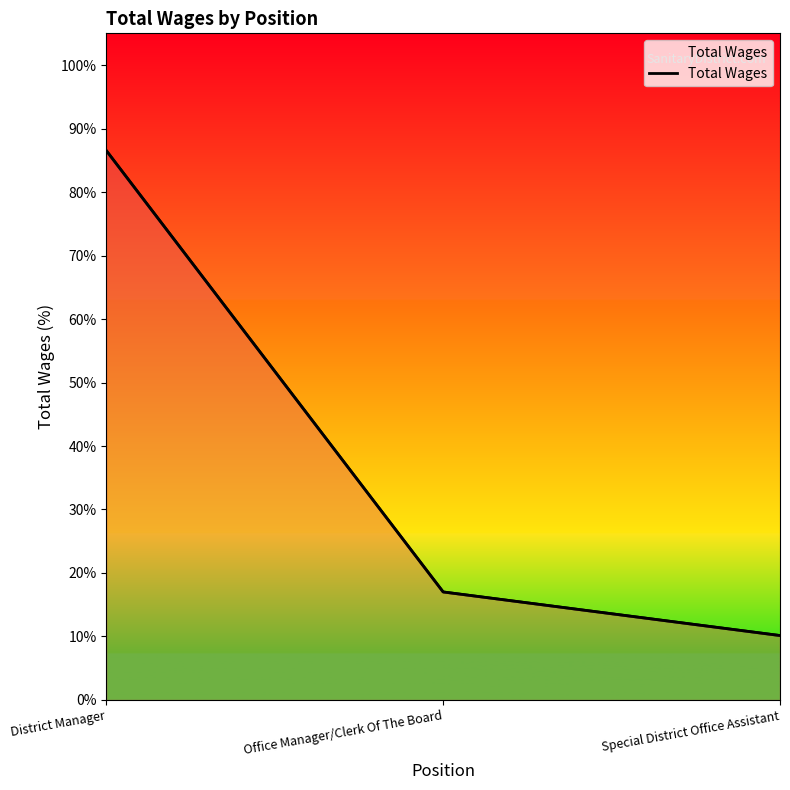

What is the maximum value shown in the chart?

0.9